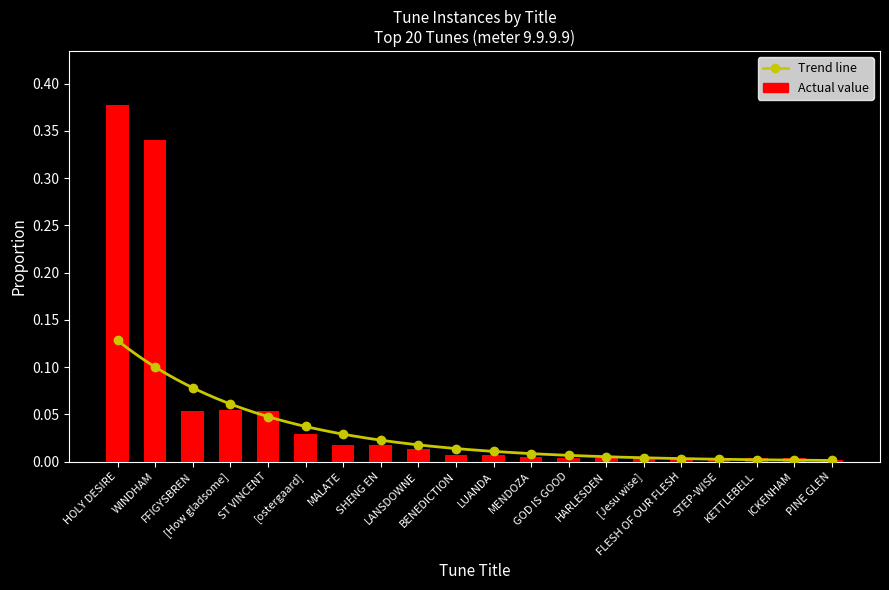

Which category has the lowest value across all series?

PINE GLEN